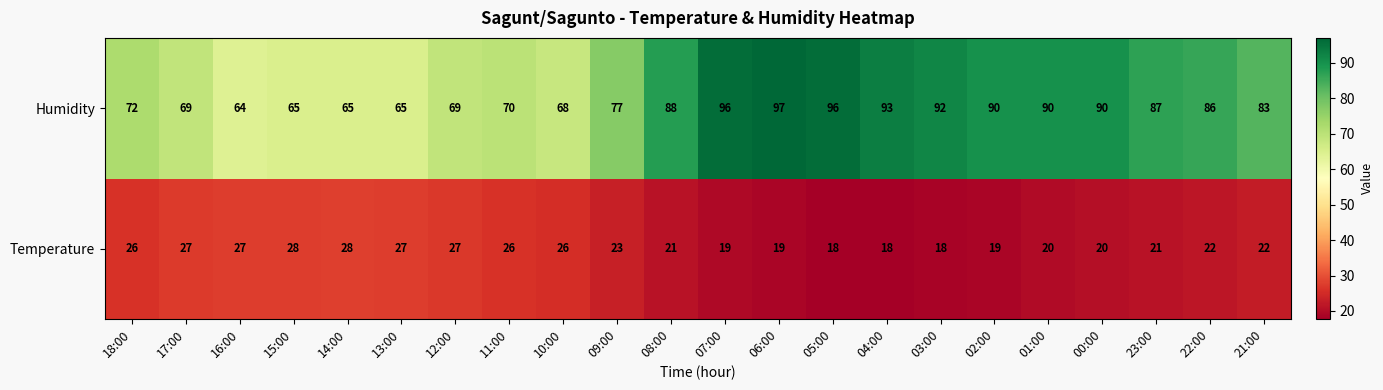

Rank the series at 13:00 from lowest to highest value.

Temperature, Humidity